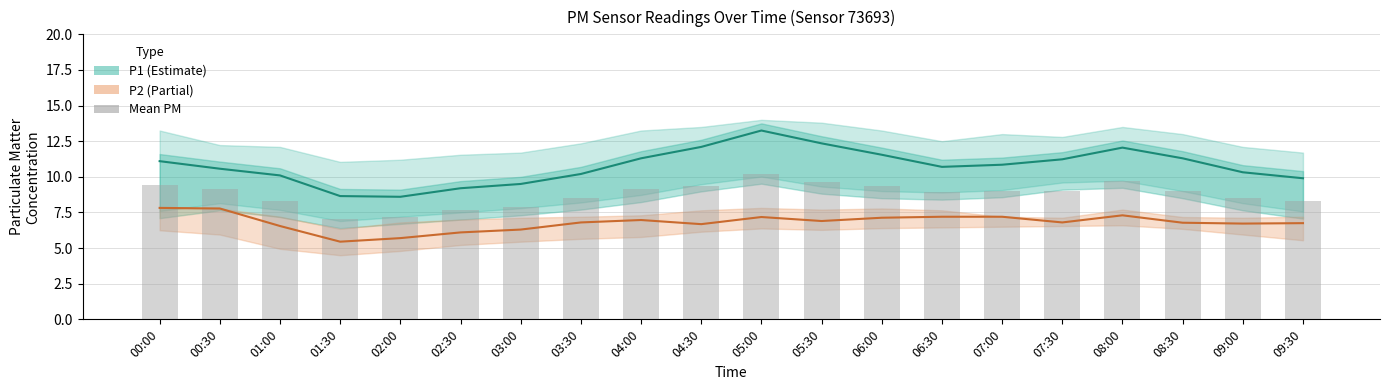

What is the sum of the P2 values at 08:00 and 07:00?

14.5